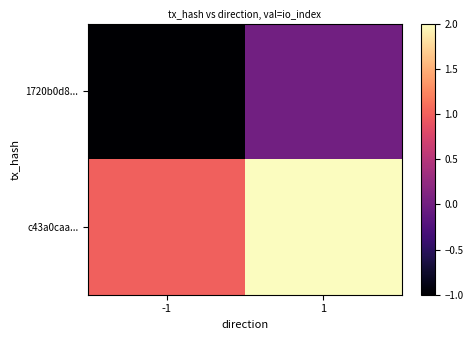

Reading left to right, what are all the values shown in this chart?

1720b0d8...: -1=-1	1=0
c43a0caa...: -1=1	1=2